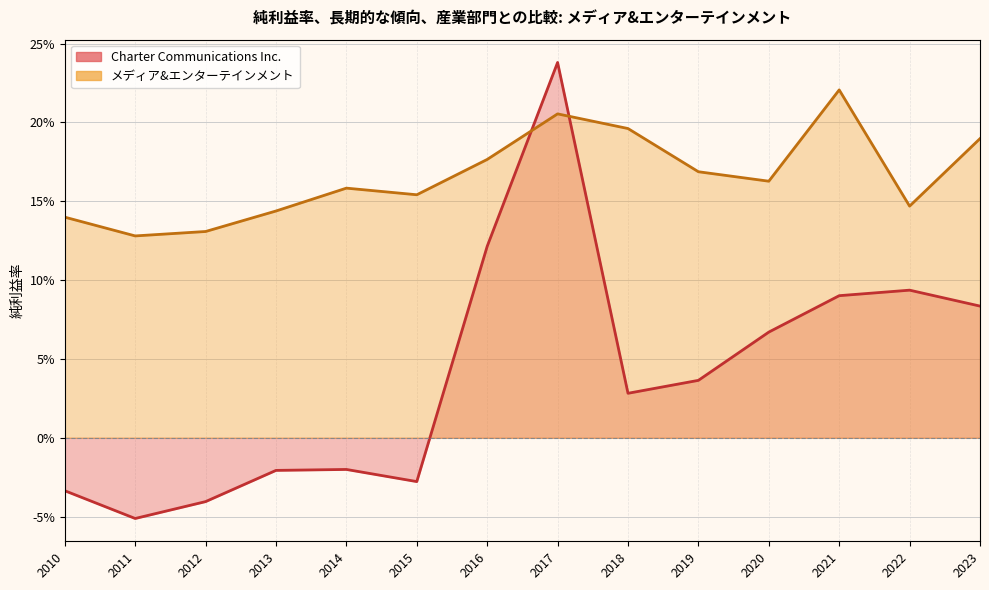

What is the minimum value for メディア&エンターテインメント?

0.1